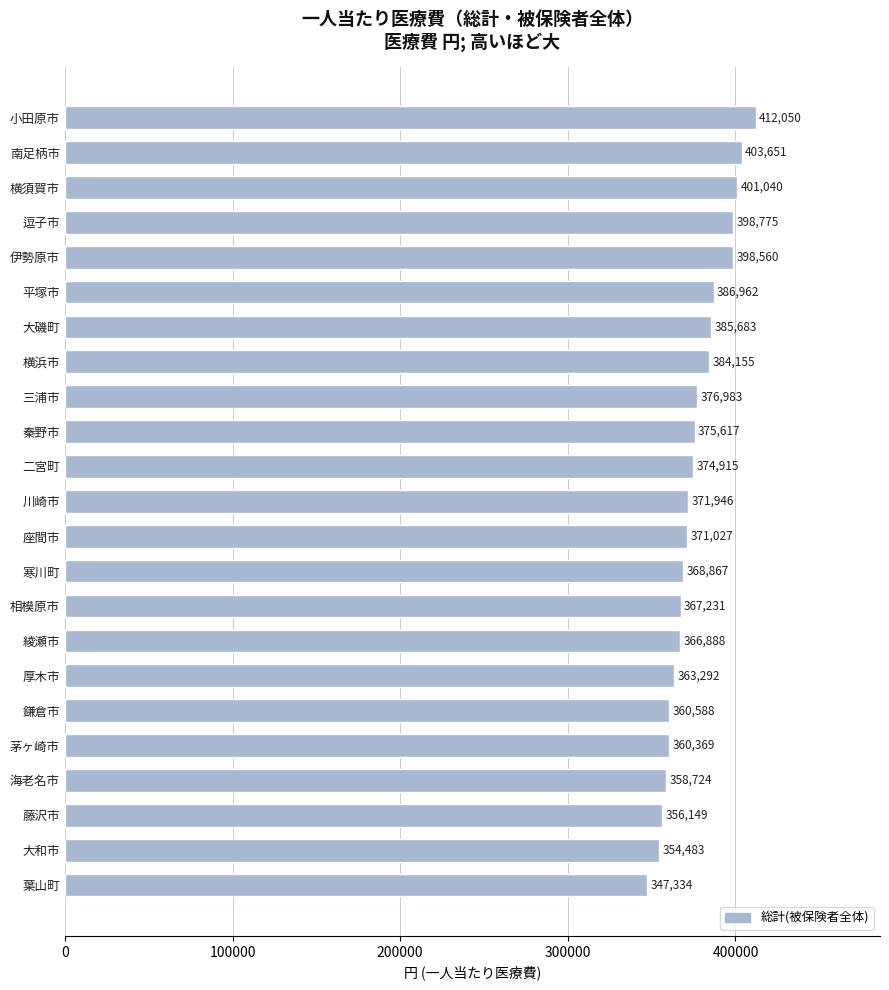

True or false: the data shows 581473 at 川崎市.

False